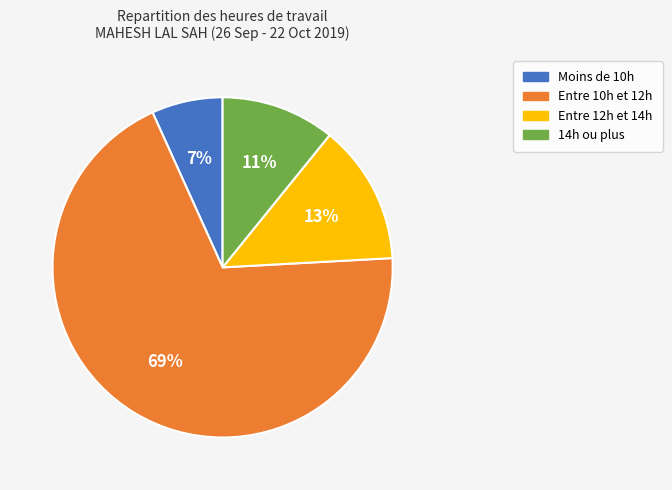

Is there a majority slice in this chart?

Yes